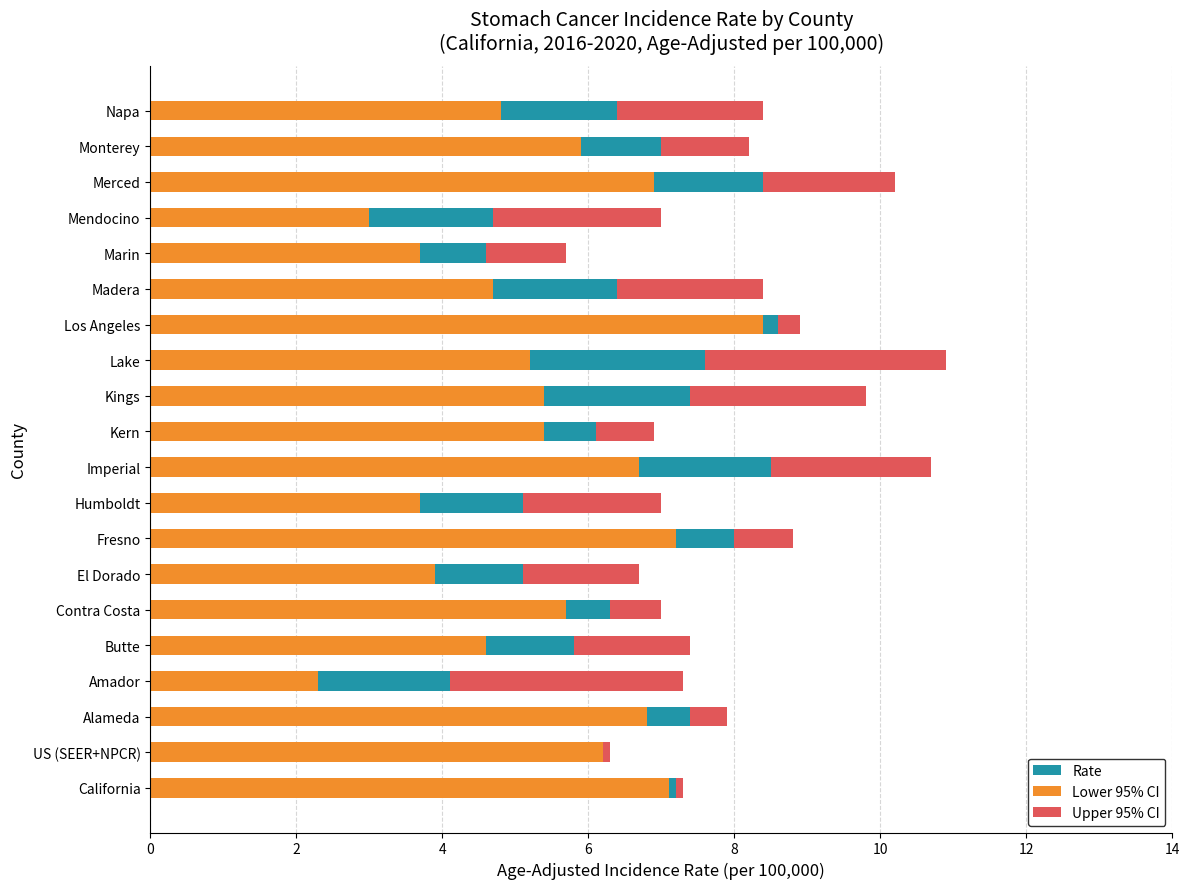

Are the bars horizontal?

Yes